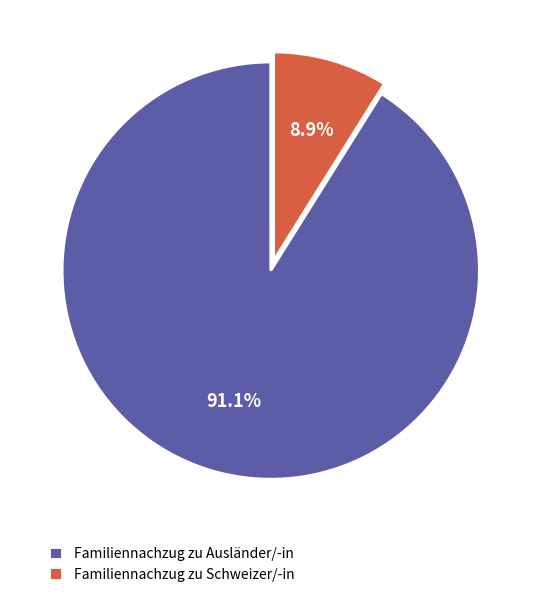

How many slices are in this pie chart?

2